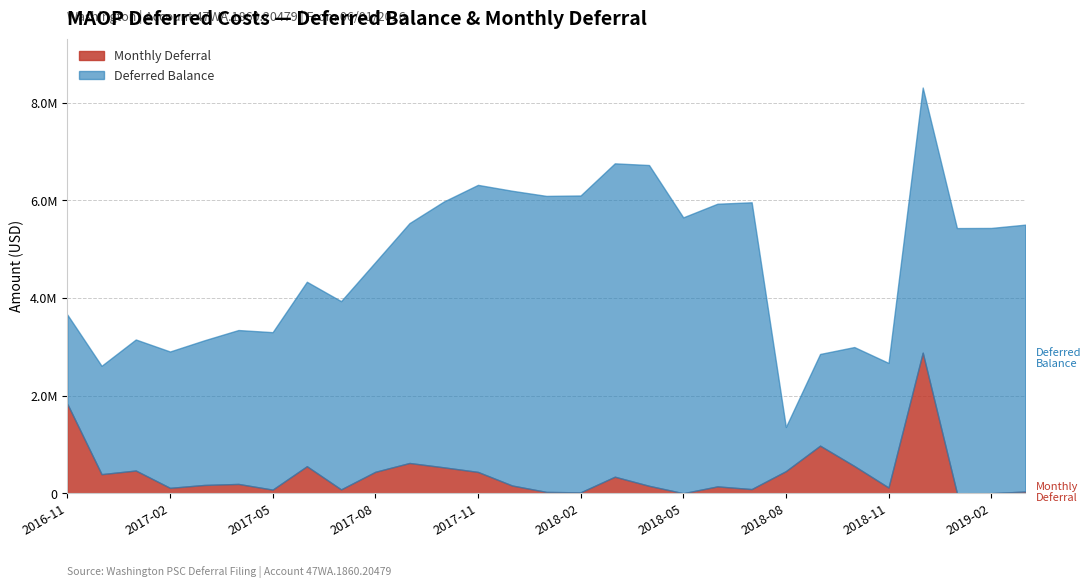

What are all the series names shown in the legend?

Monthly Deferral, Deferred Balance